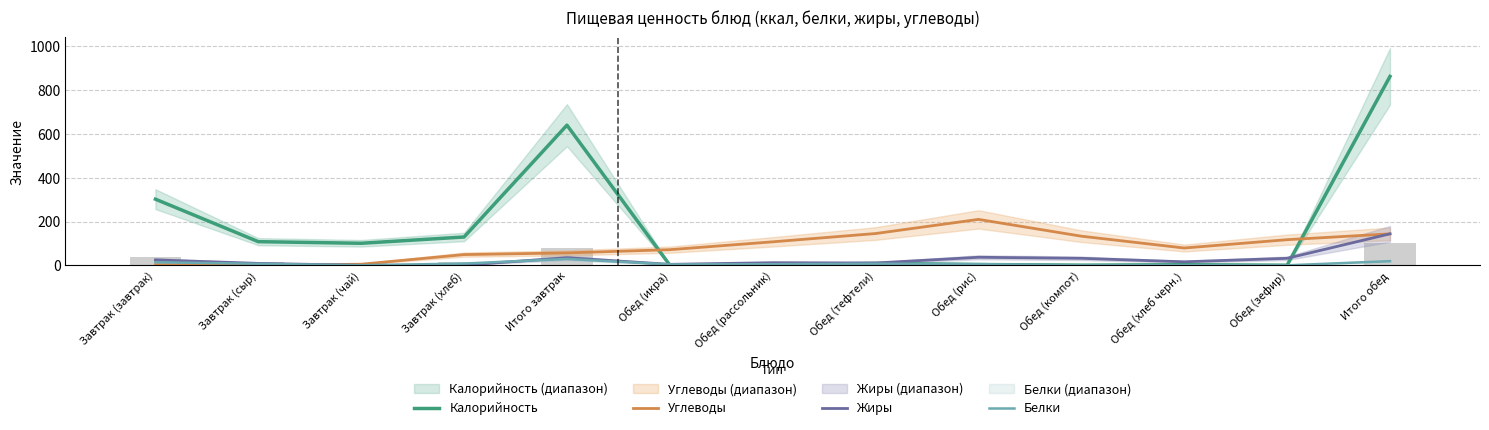

At which label does Белки reach its peak?

Итого завтрак